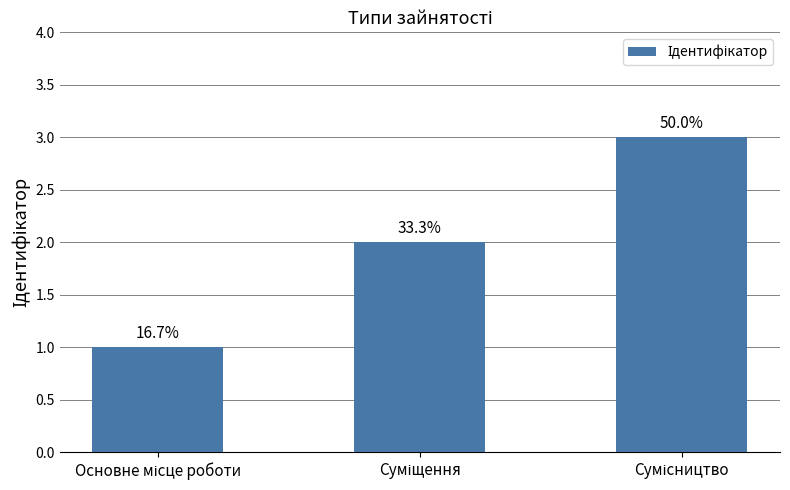

Reading left to right, transcribe all the data shown in this chart.

Основне місце роботи=1	Суміщення=2	Сумісництво=3